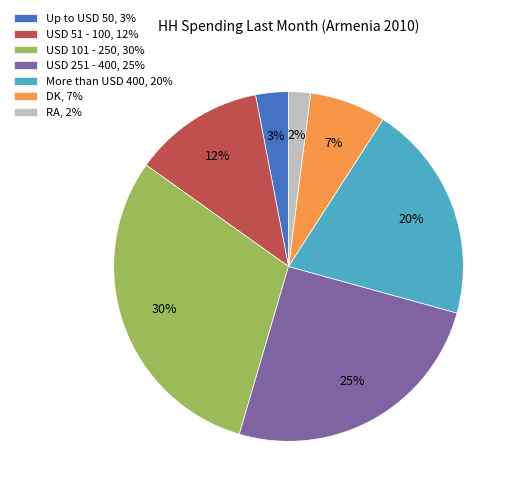

Between USD 51 - 100 and DK, which is larger?

USD 51 - 100